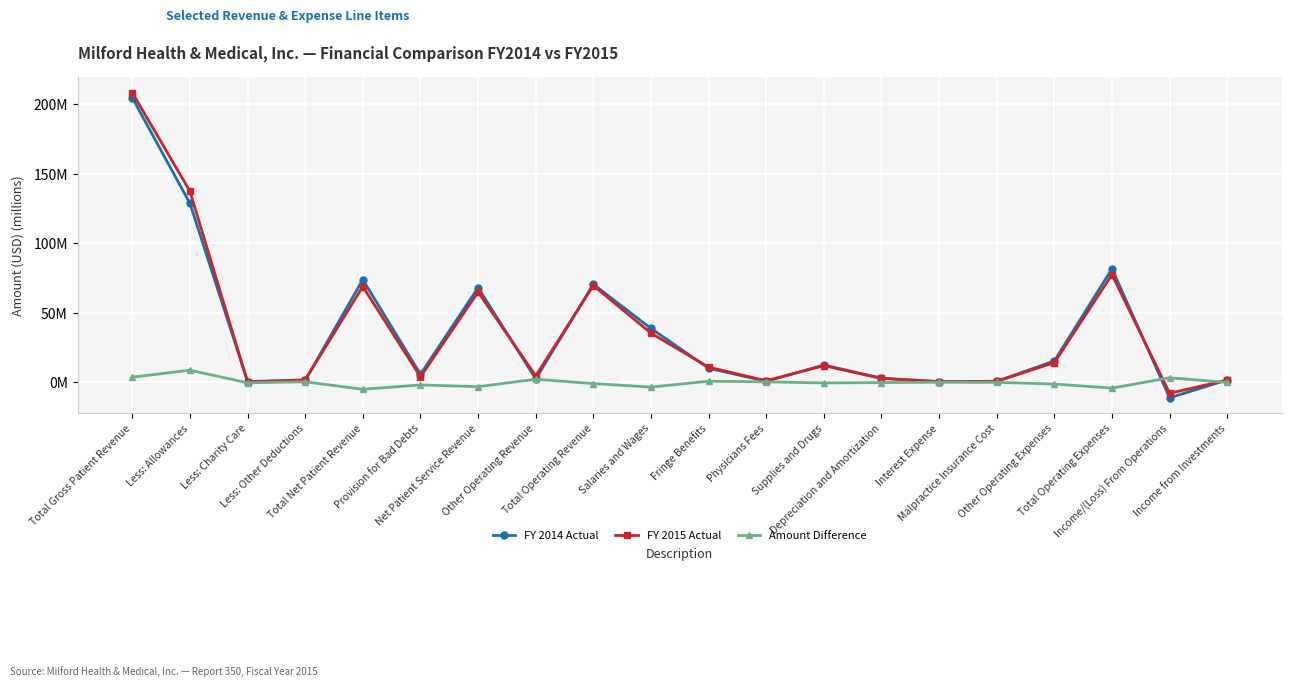

Reading left to right, list all the values displayed in this chart.

FY 2014 Actual: 204.5	128.6	0.6	1.4	73.8	5.8	68.0	2.4	70.5	38.7	10.1	0.8	12.4	3.0	0.5	0.7	15.4	81.6	-11.1	1.7
FY 2015 Actual: 208.2	137.3	0.2	1.8	68.8	3.9	64.9	4.6	69.5	35.3	10.9	1.1	12.0	2.8	0.5	0.7	14.1	77.4	-7.9	1.6
Amount Difference: 3.7	8.7	-0.3	0.4	-5.0	-1.9	-3.1	2.2	-0.9	-3.4	0.8	0.3	-0.4	-0.2	0.1	-0.0	-1.2	-4.2	3.3	-0.1